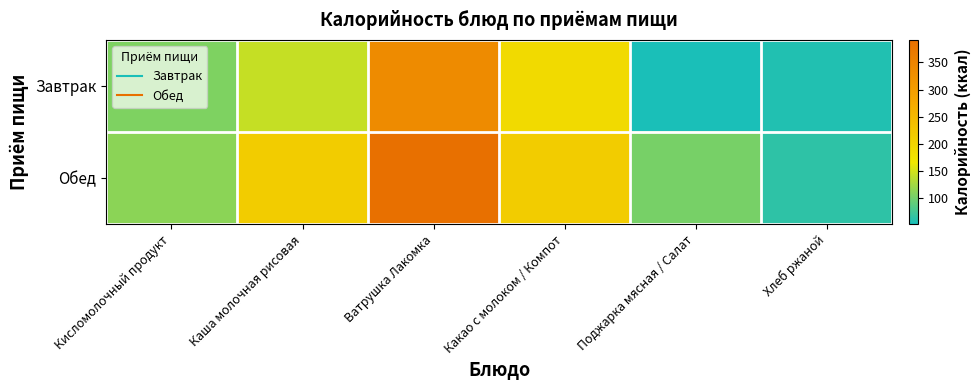

At Кисломолочный продукт, list the series in order from largest to smallest.

Обед, Завтрак